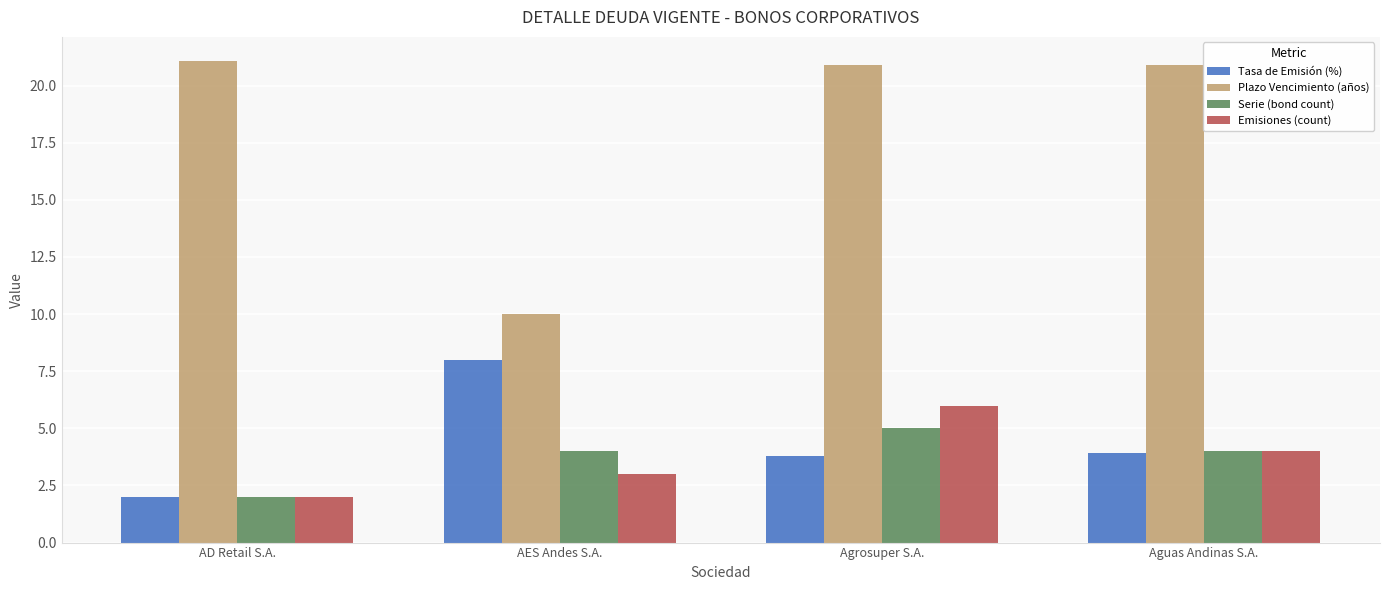

List the labels in order of Emisiones (count) value, largest first.

Agrosuper S.A., Aguas Andinas S.A., AES Andes S.A., AD Retail S.A.